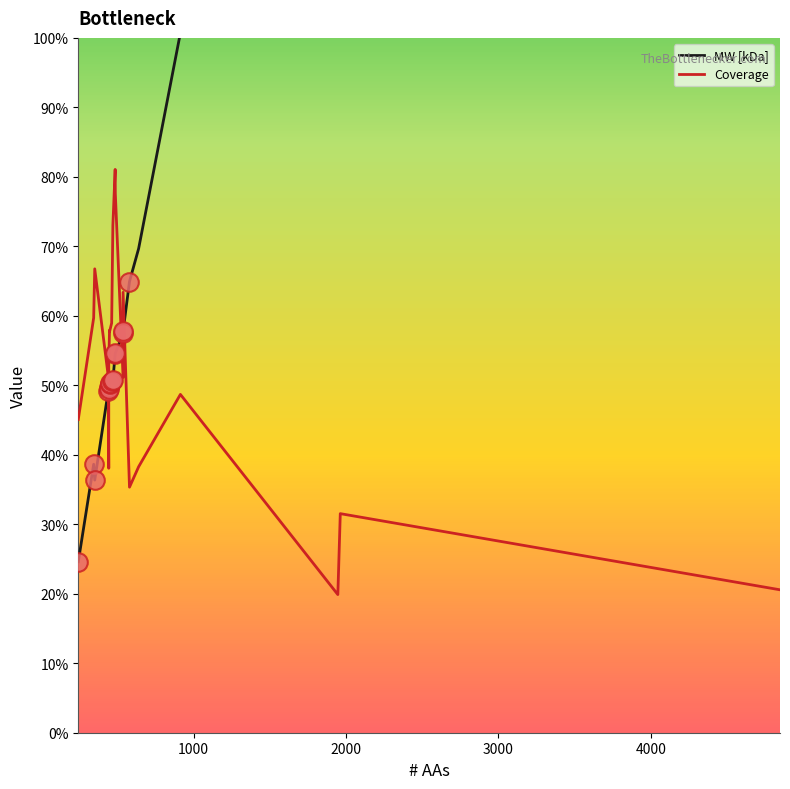

At how many categories does at least one series exceed 221?

3